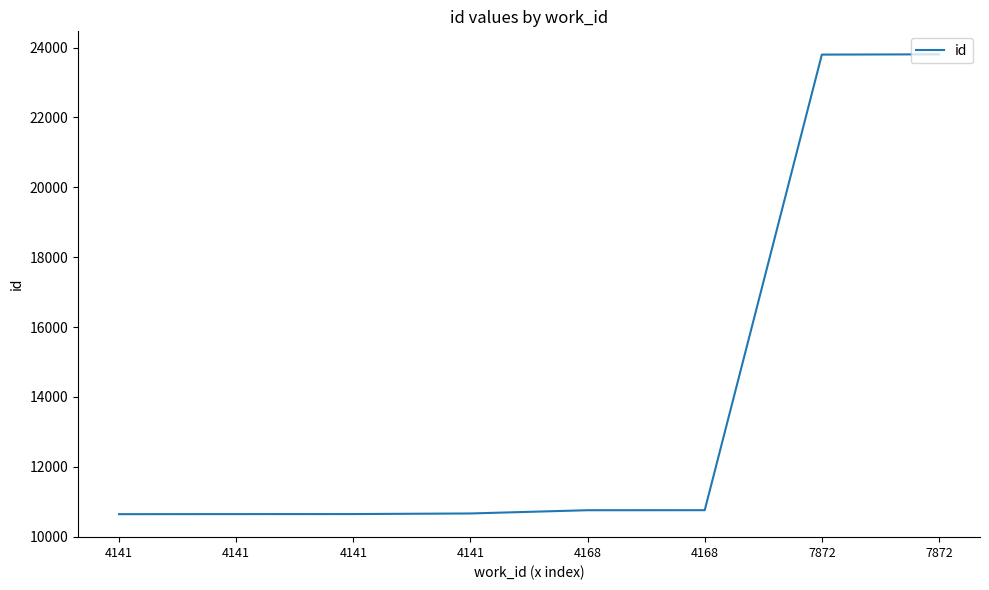

How many values are below 10758?

4